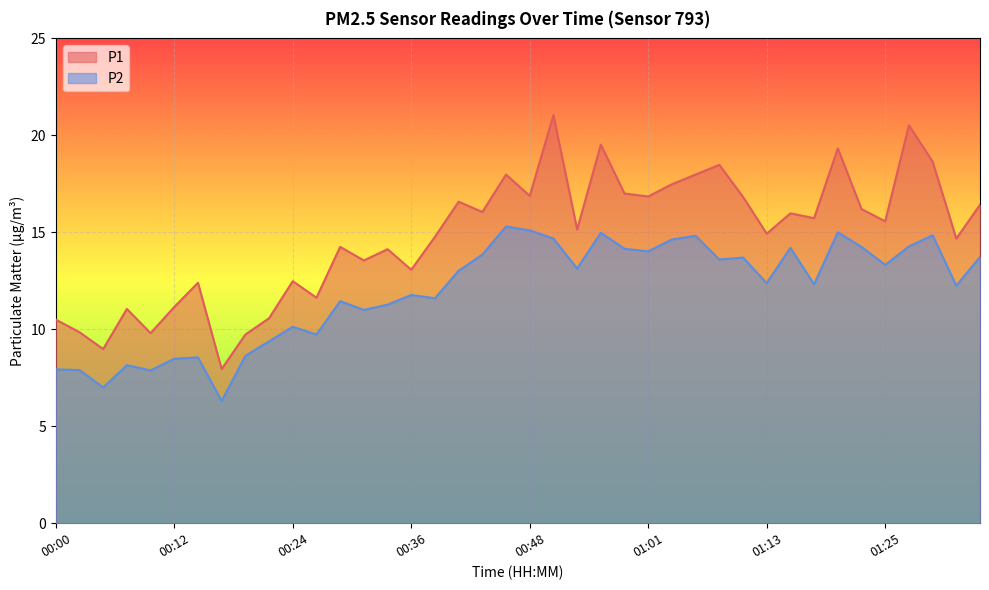

Between 00:44 and 01:32, which series saw the biggest shift?

P2